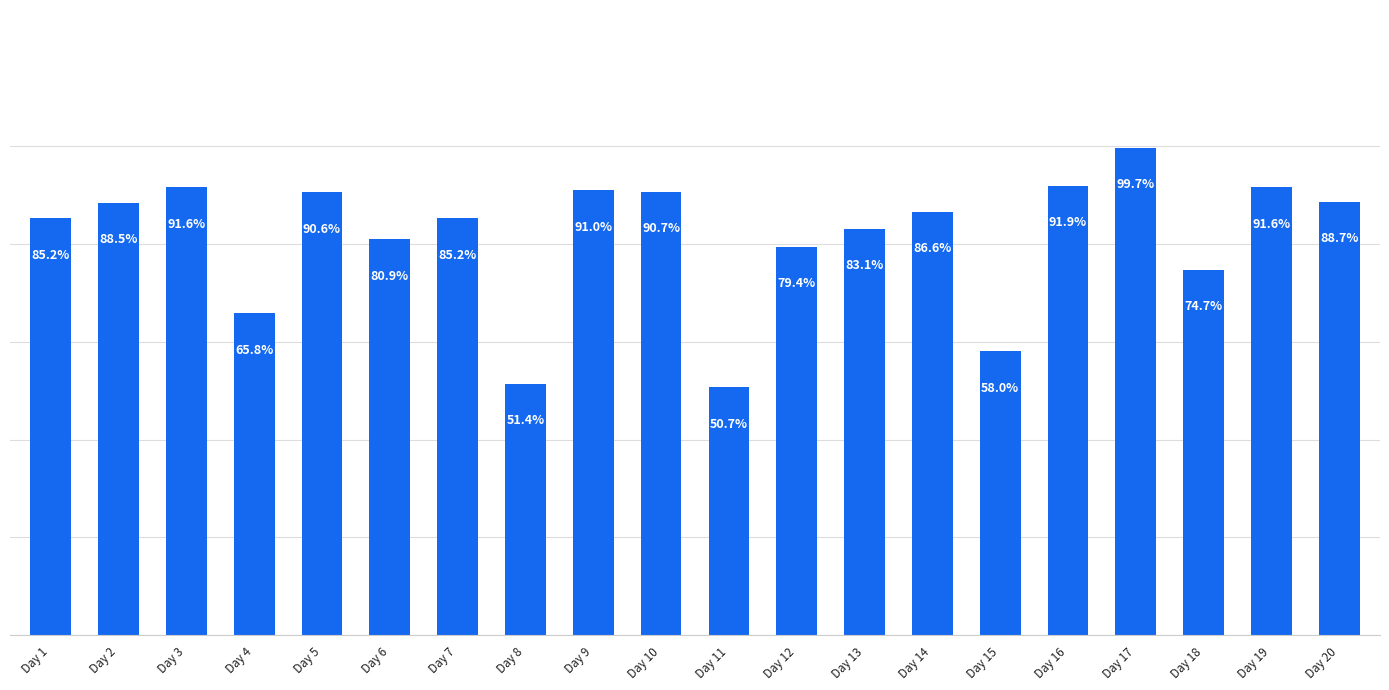

Which has a higher value, Day 19 or Day 11?

Day 19